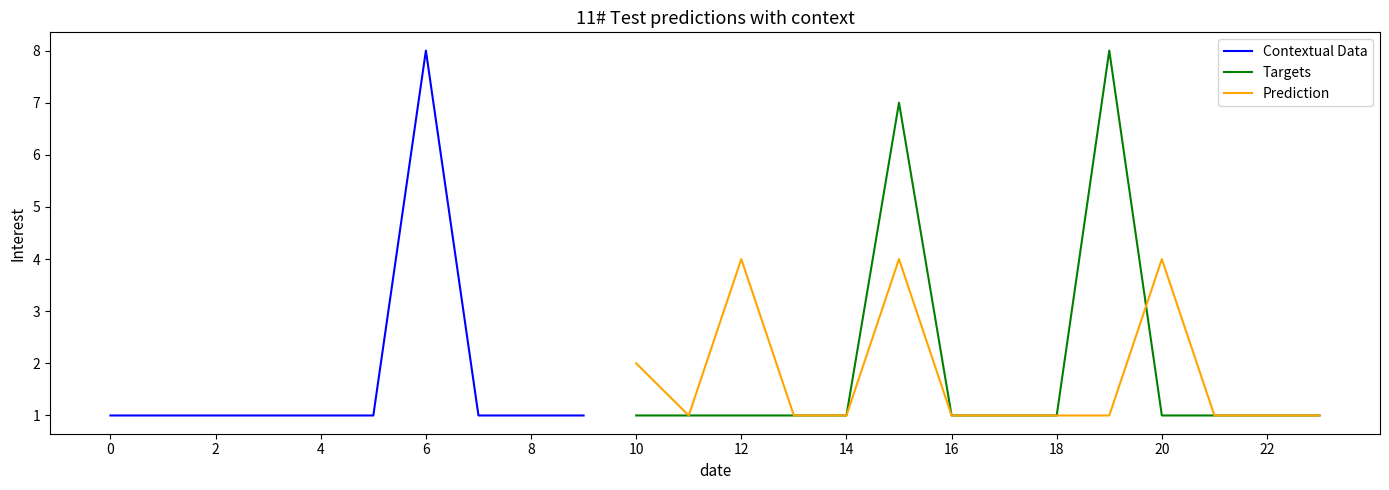

Is this an area chart (filled region under the line)?

No